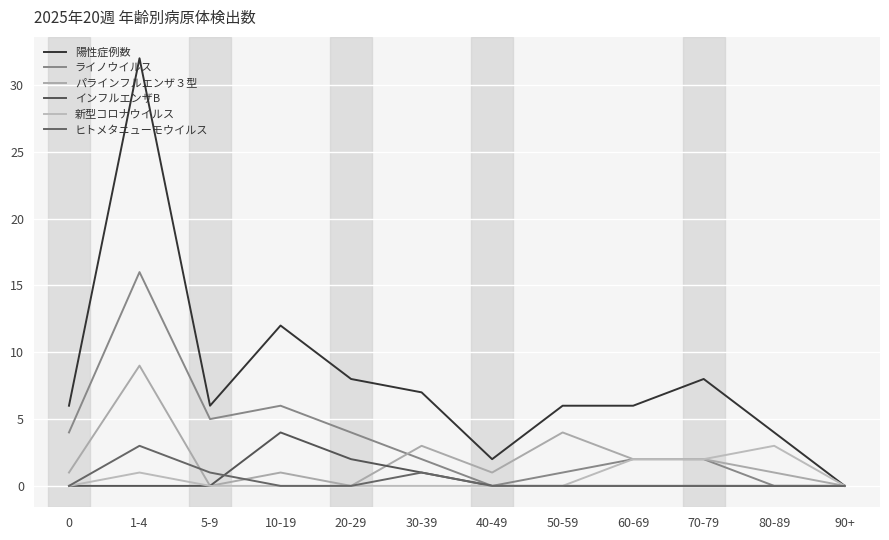

The value of 新型コロナウイルス at 90+ is 0. True or false?

True